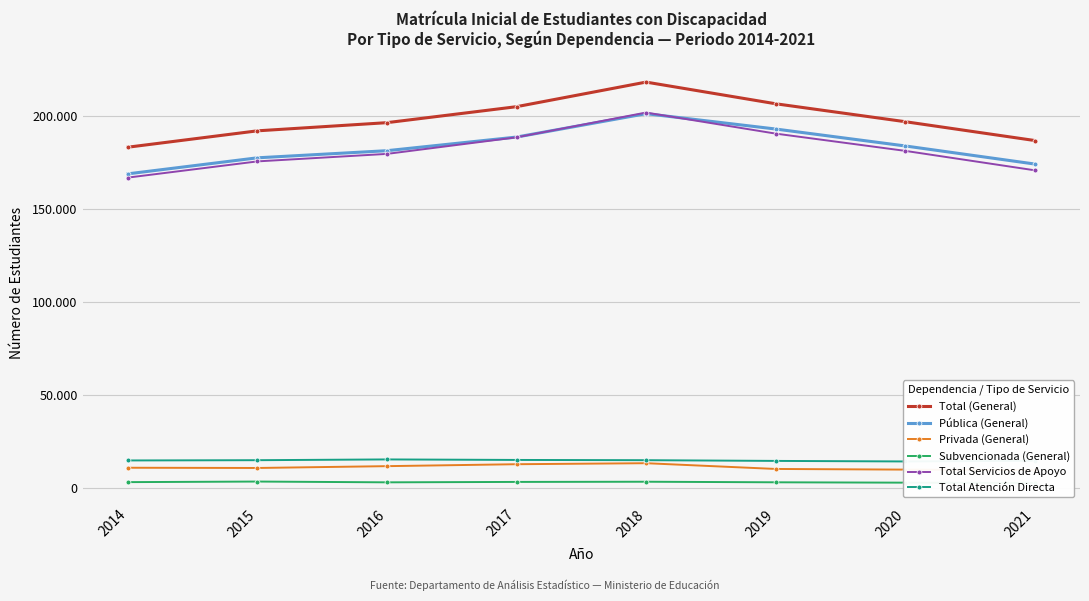

What is the maximum value shown in the chart?

218267